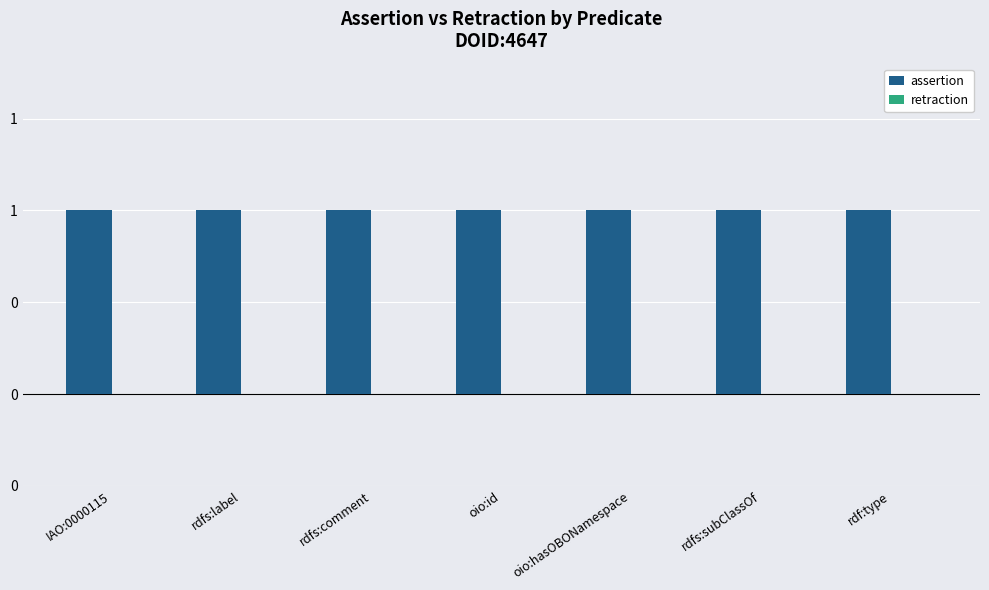

Rank the categories by retraction value from lowest to highest.

IAO:0000115, rdfs:label, rdfs:comment, oio:id, oio:hasOBONamespace, rdfs:subClassOf, rdf:type